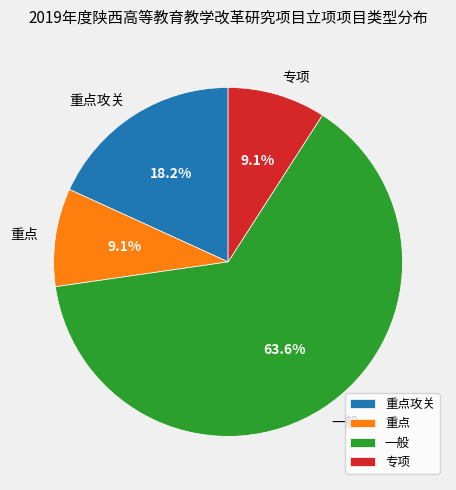

Count the number of slices in the pie.

4